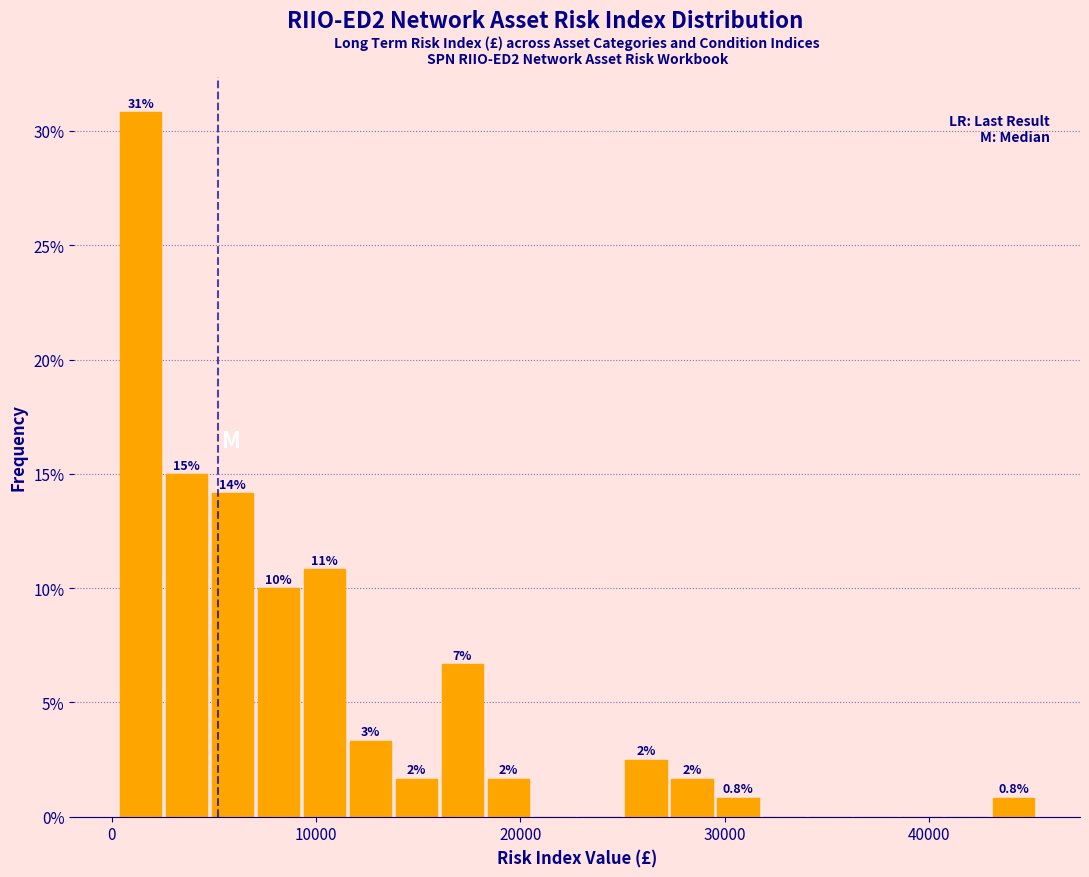

Read against the x-axis, roughly where is the centre of the tallest bar?

1000